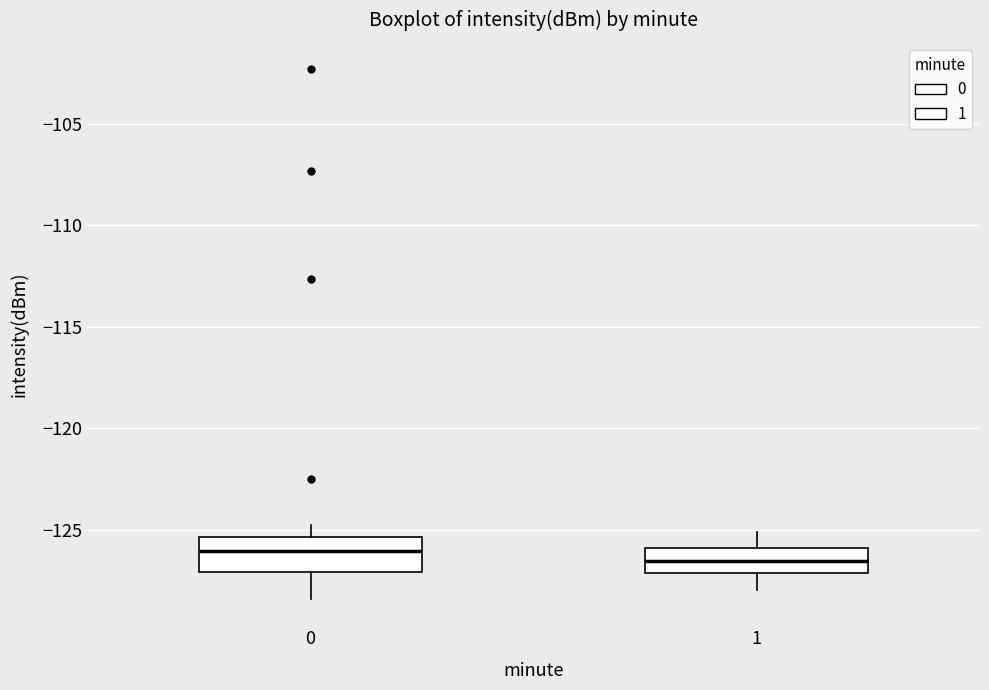

Reading left to right, read every box against the y-axis: the position of its median line, the range the box covers, and the ends of its whiskers. The values are not printed on the chart, so give them approximately, as read against the axis.

0: median -126.0, box -127.0 to -125.5, whiskers -128.5 to -125.0
1: median -126.5, box -127.0 to -126.0, whiskers -128.0 to -125.0